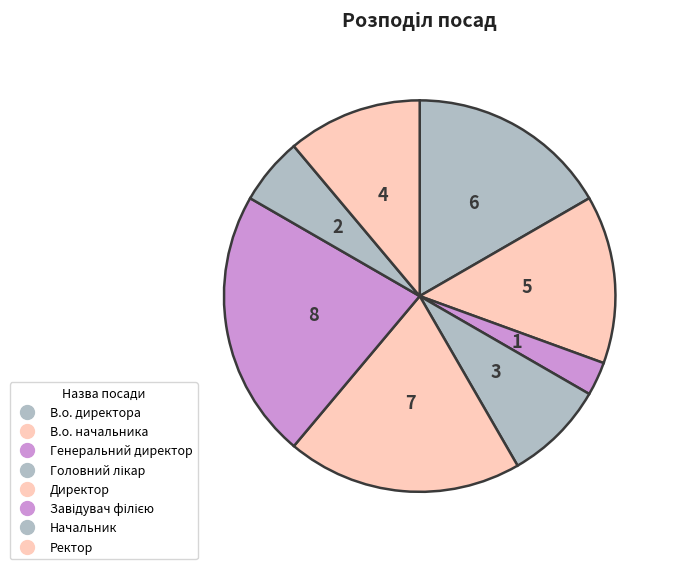

The Завідувач філією slice represents 16% of the pie. True or false?

False